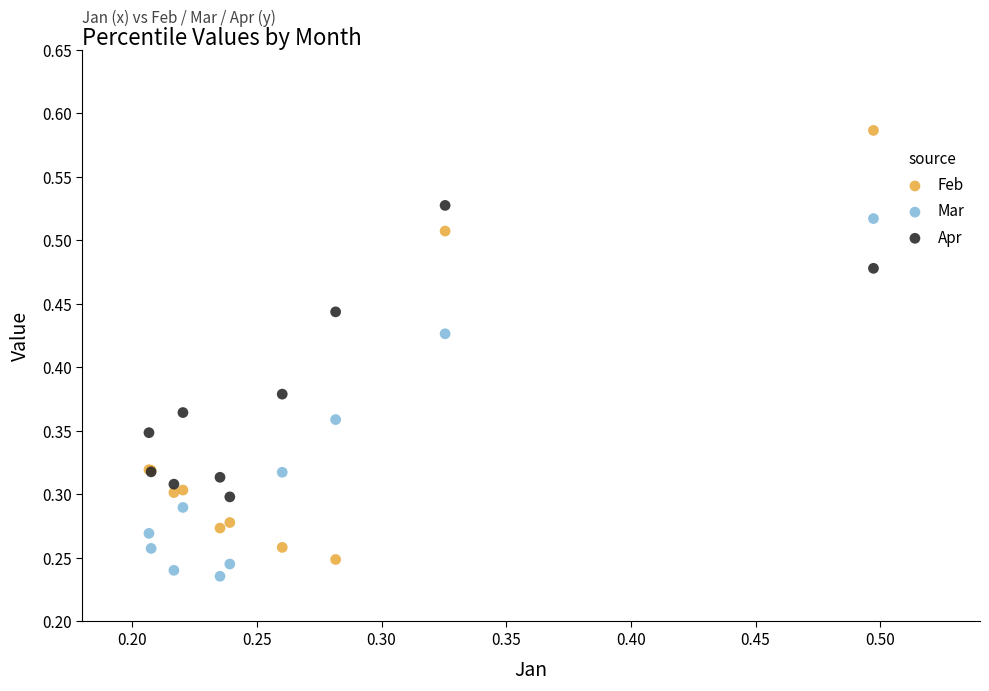

Which series has the widest spread of Y values?

Feb